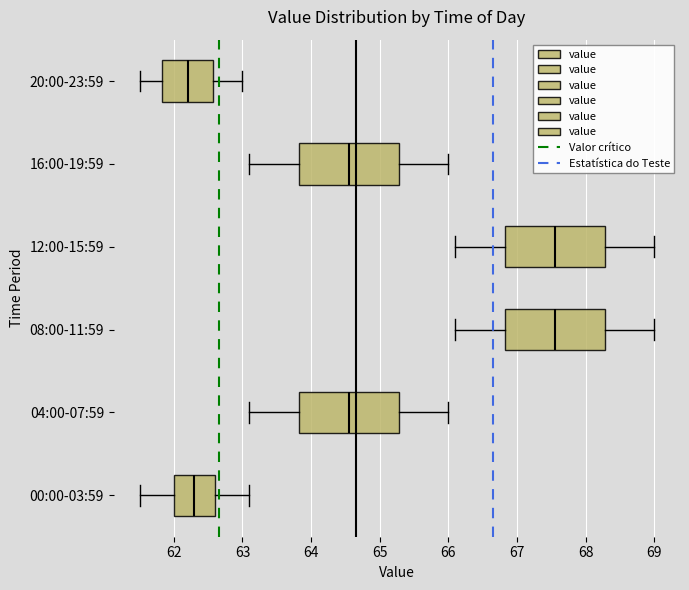

Reading bottom to top, transcribe this box plot: for each box, give where its median line is, the range the box spans, and where its two whiskers end, as read against the x-axis. The values are not printed on the chart, so give them approximately, as read against the axis.

00:00-03:59: median 62.3, box 62.0 to 62.6, whiskers 61.5 to 63.1
04:00-07:59: median 64.6, box 63.8 to 65.3, whiskers 63.1 to 66.0
08:00-11:59: median 67.6, box 66.8 to 68.3, whiskers 66.1 to 69.0
12:00-15:59: median 67.6, box 66.8 to 68.3, whiskers 66.1 to 69.0
16:00-19:59: median 64.6, box 63.8 to 65.3, whiskers 63.1 to 66.0
20:00-23:59: median 62.2, box 61.8 to 62.6, whiskers 61.5 to 63.0